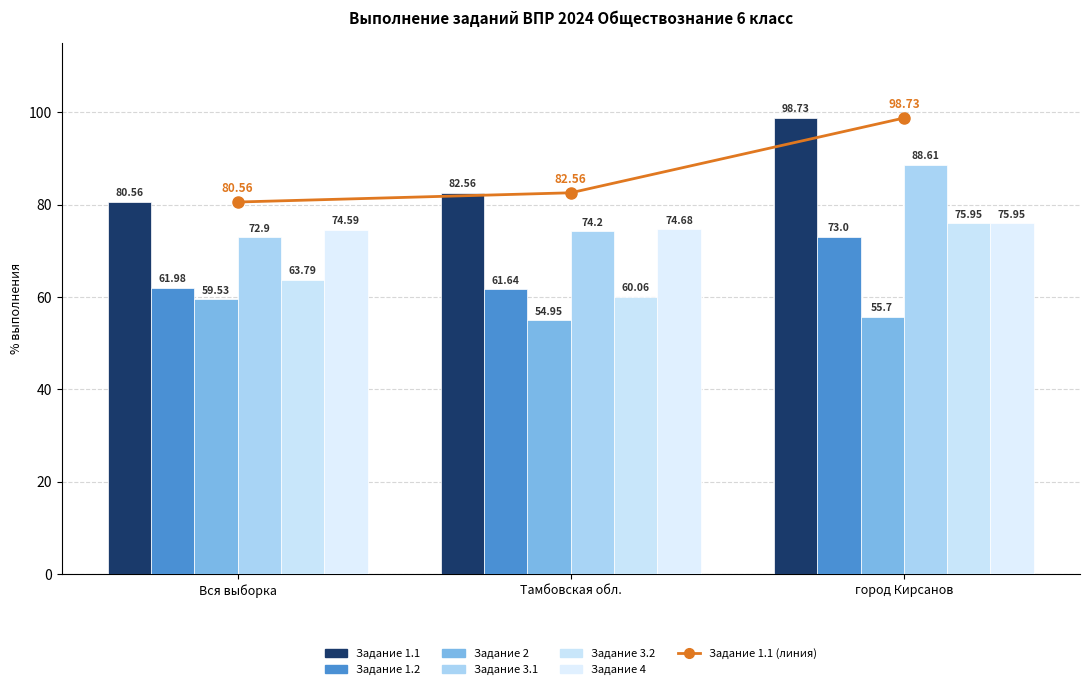

How many values are below 82?

1